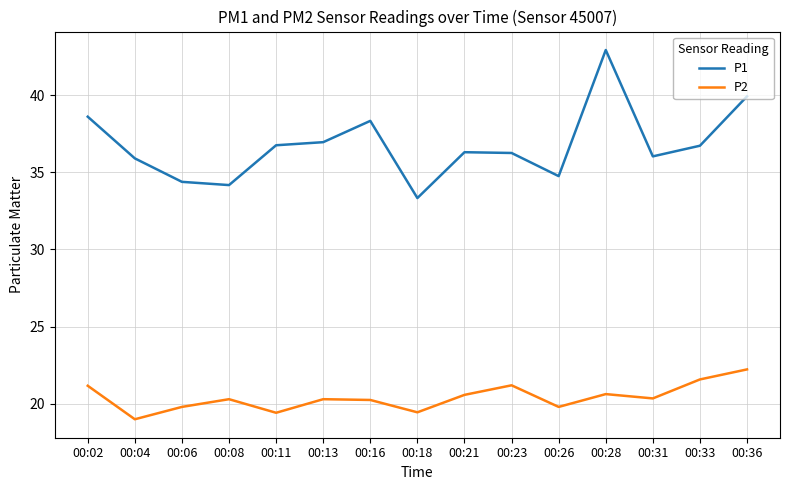

True or false: P2 and P1 cross at least once.

False